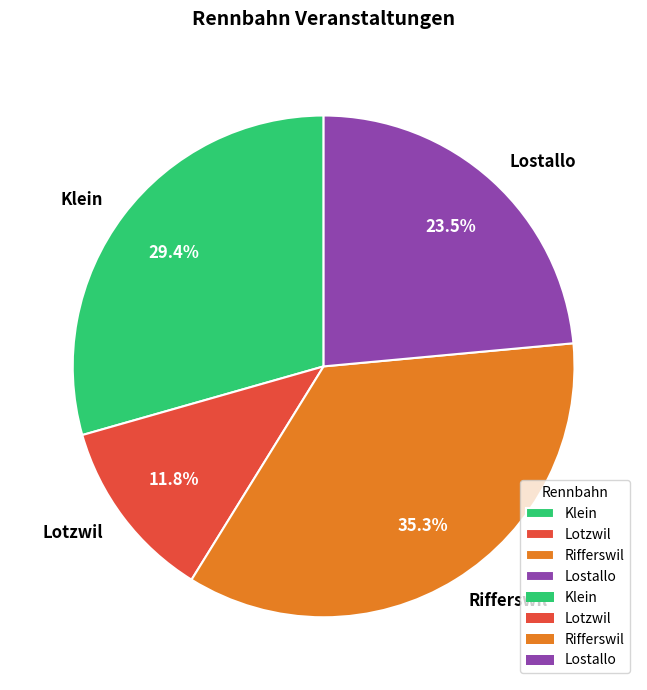

Is the sum of Klein and Rifferswil greater than half?

Yes